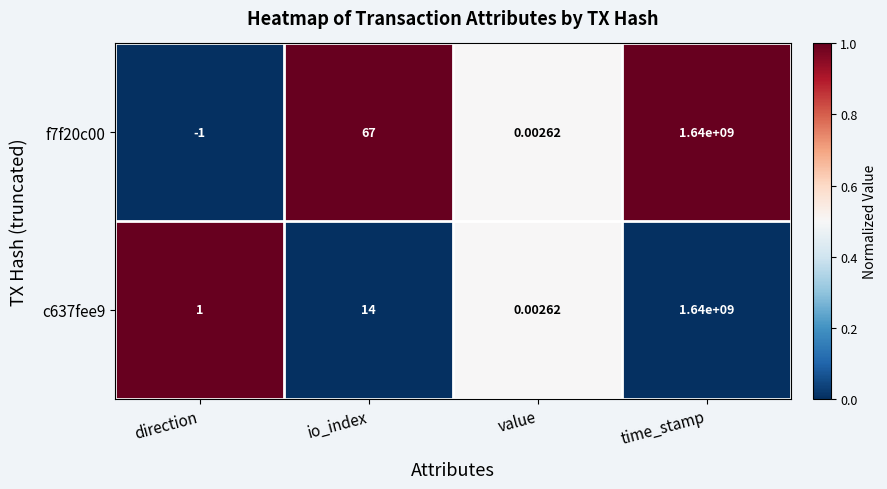

How many values in f7f20c00 are above zero?

3